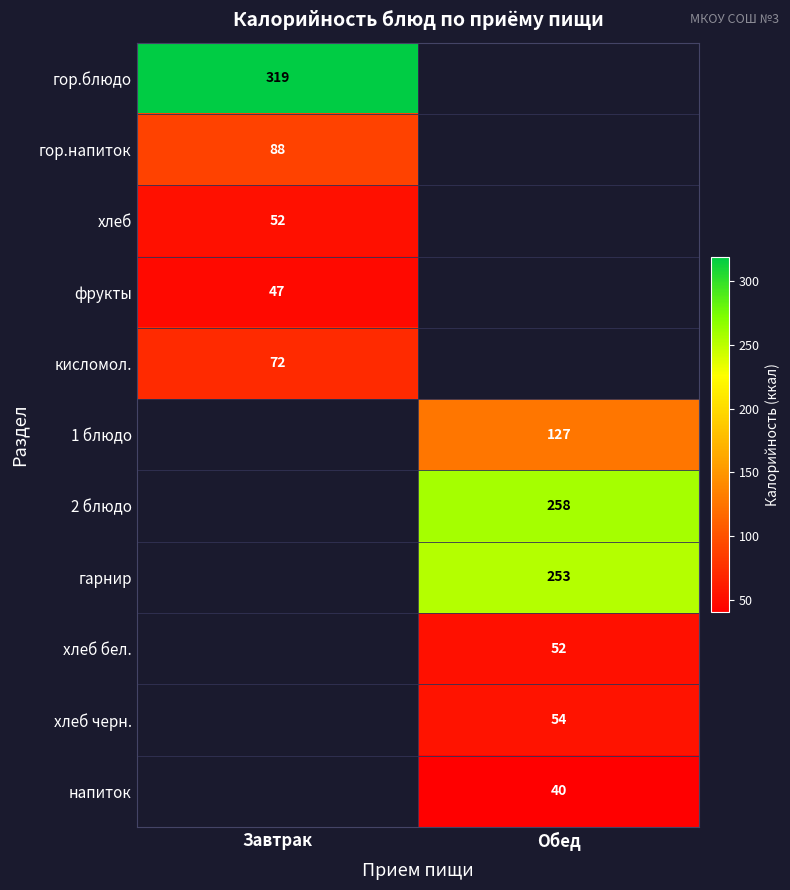

True or false: хлеб черн. has a value of 97 at Обед.

False